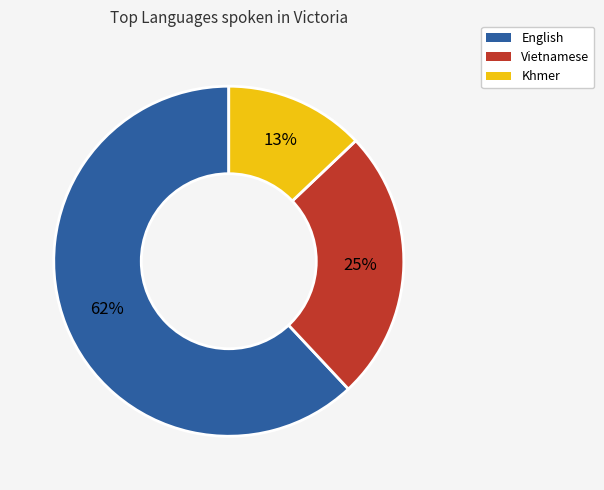

Is it true that English is 62% of the pie?

True